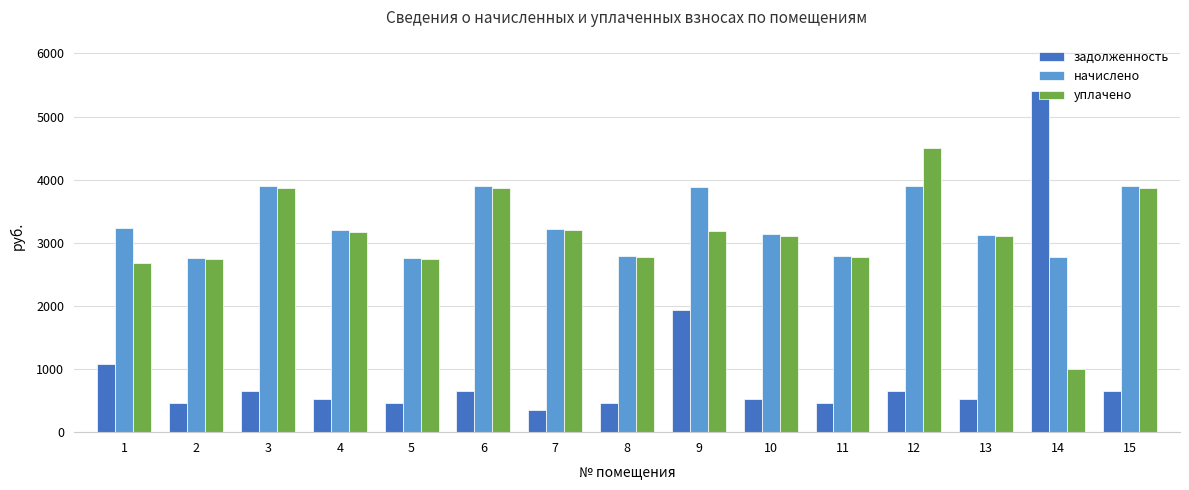

How many groups of bars are there?

15